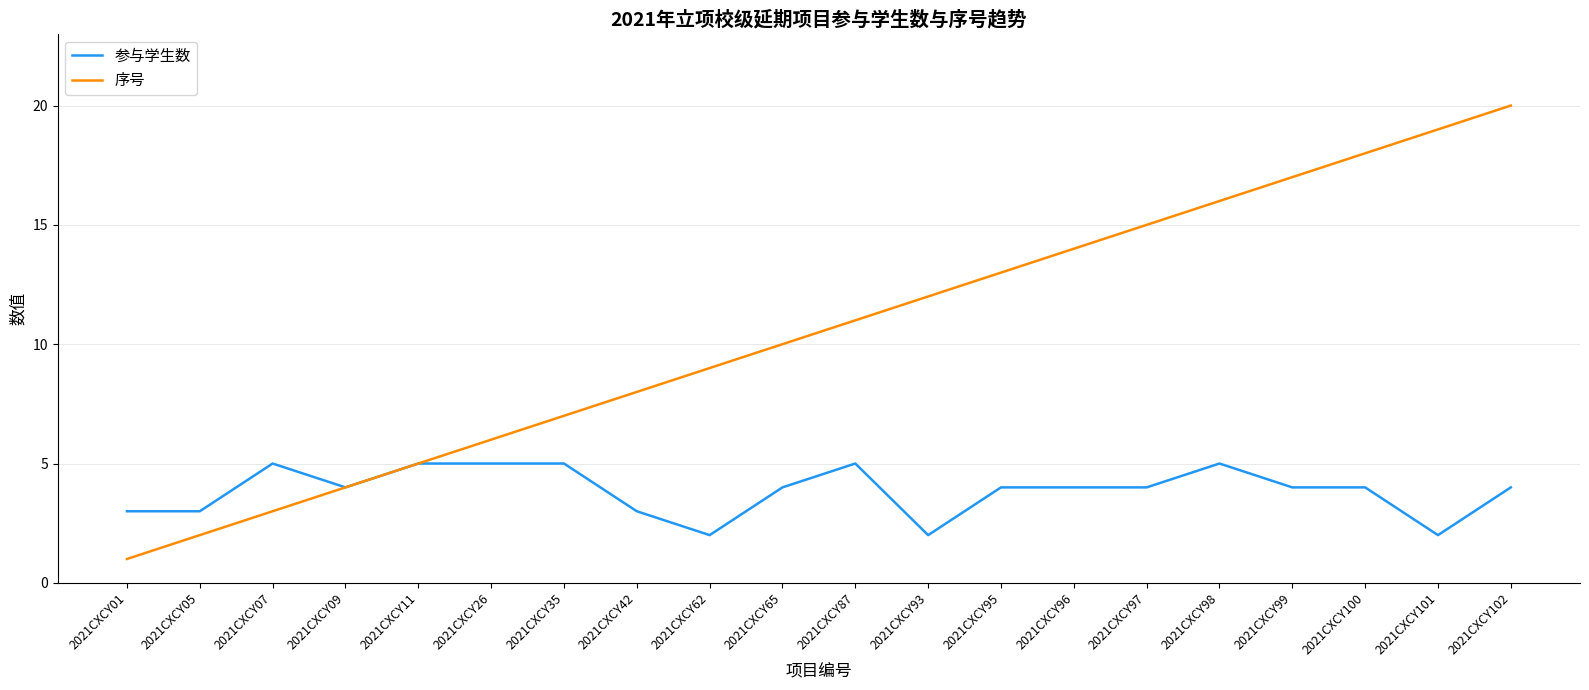

What is the spread (max minus min) of values at 2021CXCY99?

13